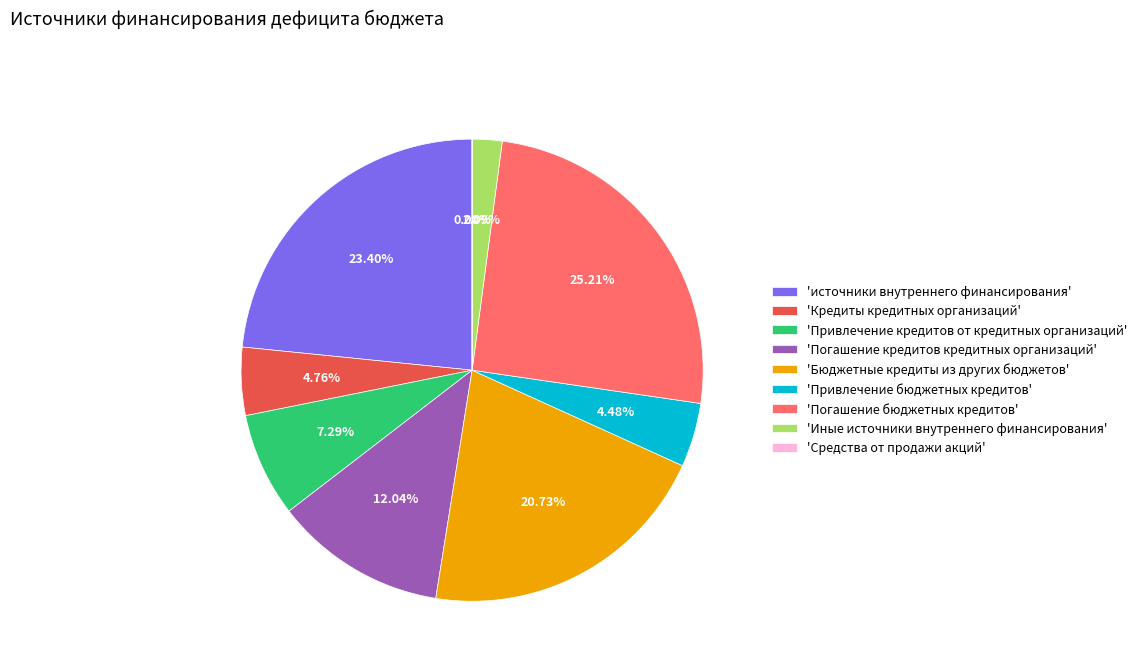

What is the largest slice in the pie chart?

'Погашение бюджетных кредитов'